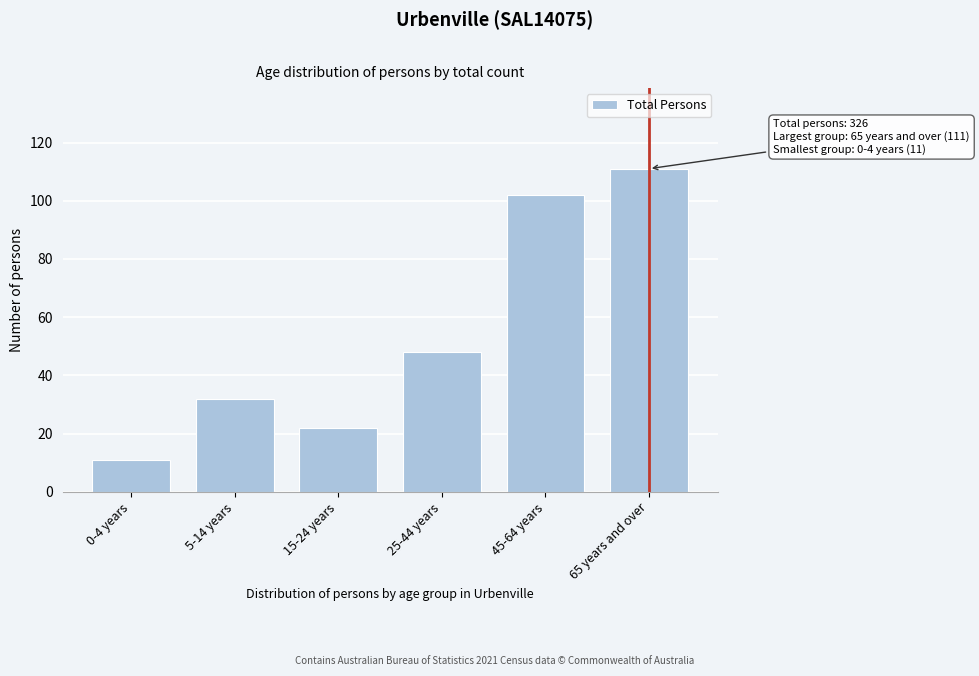

Reading right to left, what are all the values shown in this chart?

111	102	48	22	32	11